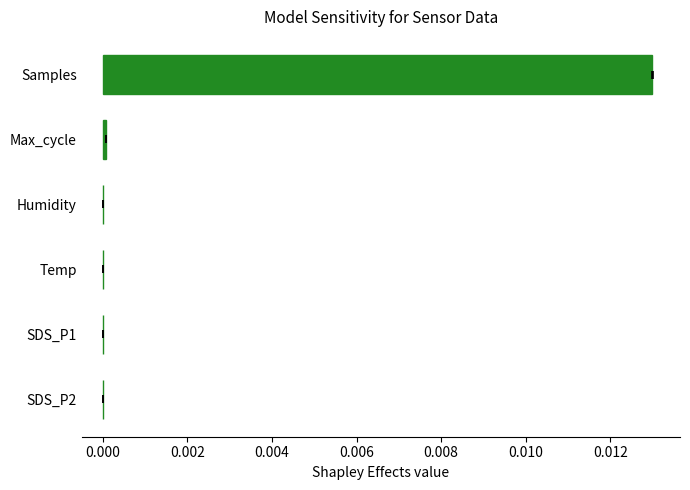

Is it true that the value at Temp is 0.0?

False